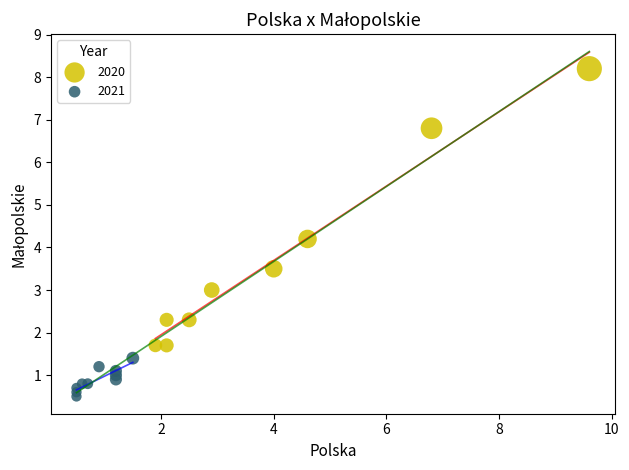

Which series contains the highest Y value?

2020